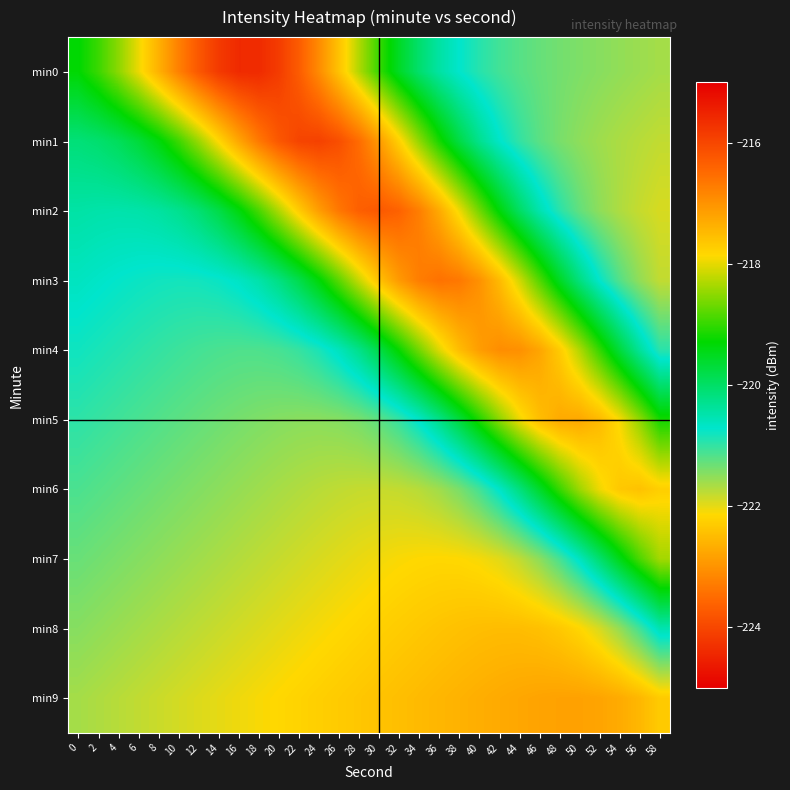

At how many categories does at least one series exceed -219?

29